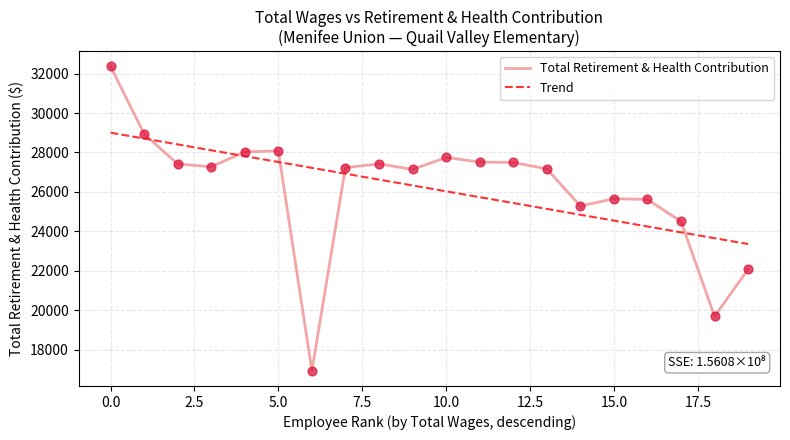

Which series has the largest range (max minus min)?

Total Retirement & Health Contribution